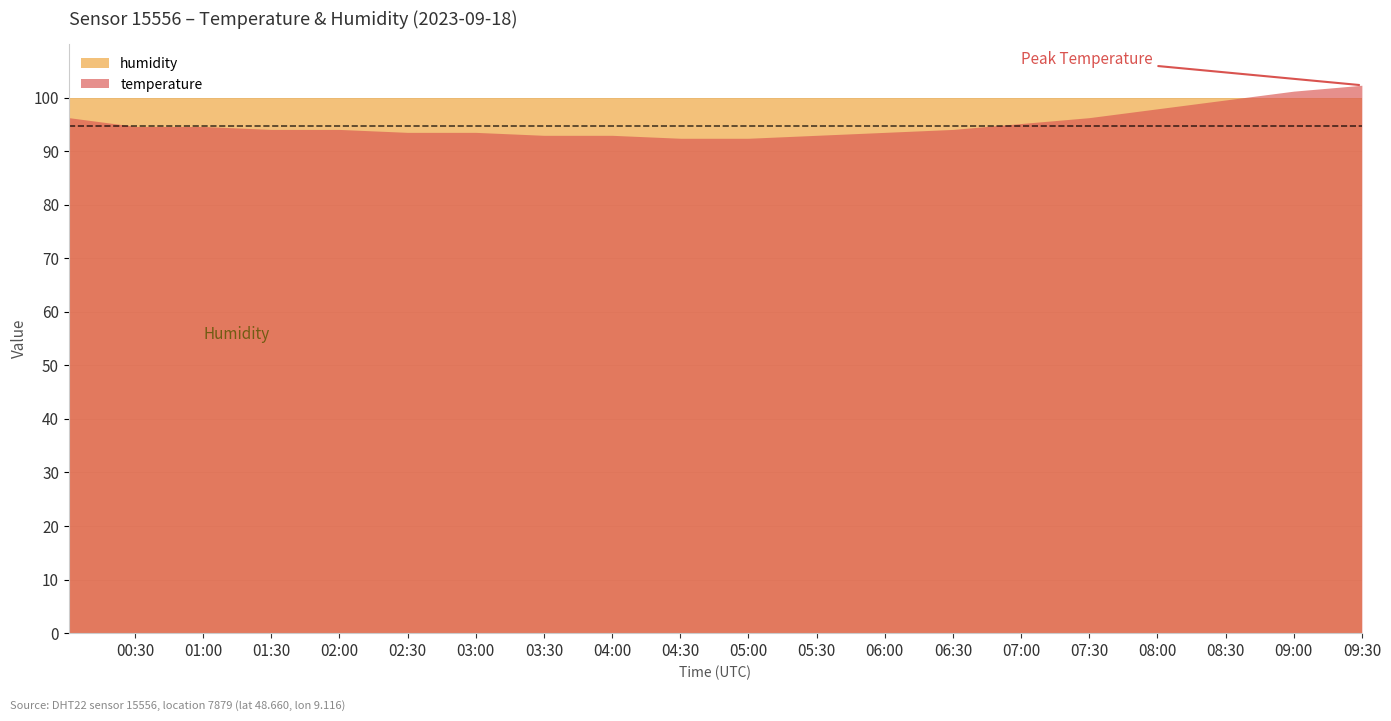

Count the number of categories in the chart.

20